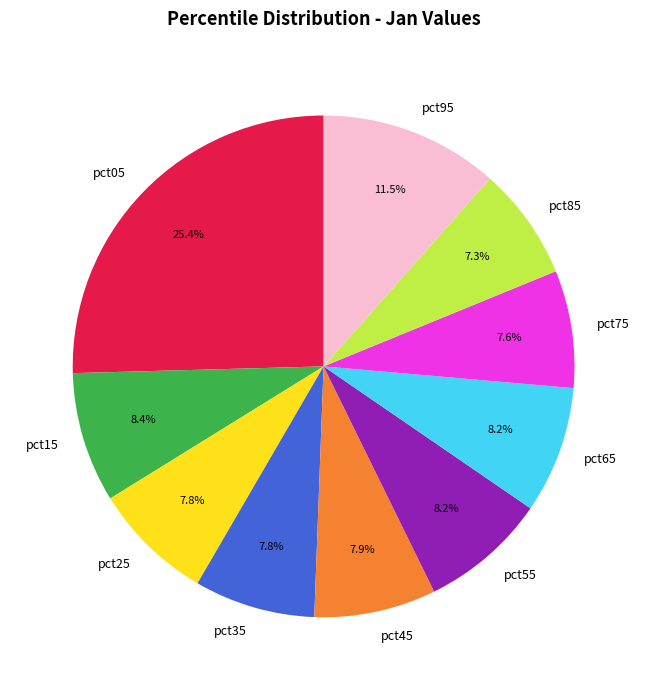

Combined, do pct65 and pct45 account for over 50%?

No